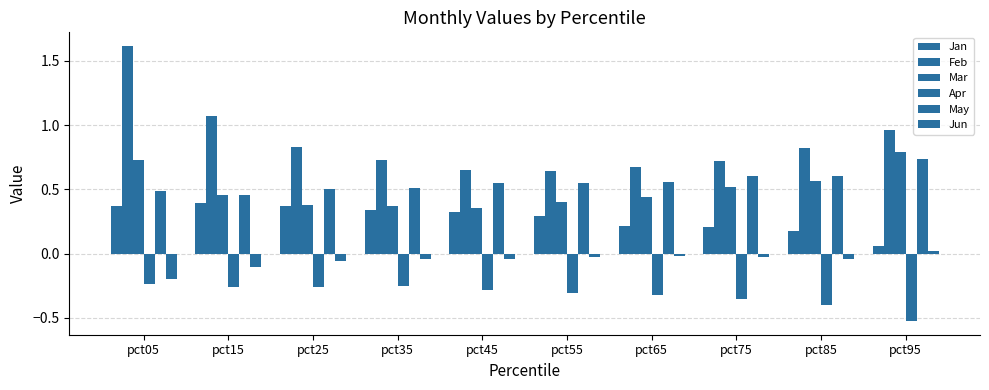

How many series are shown in this chart?

6